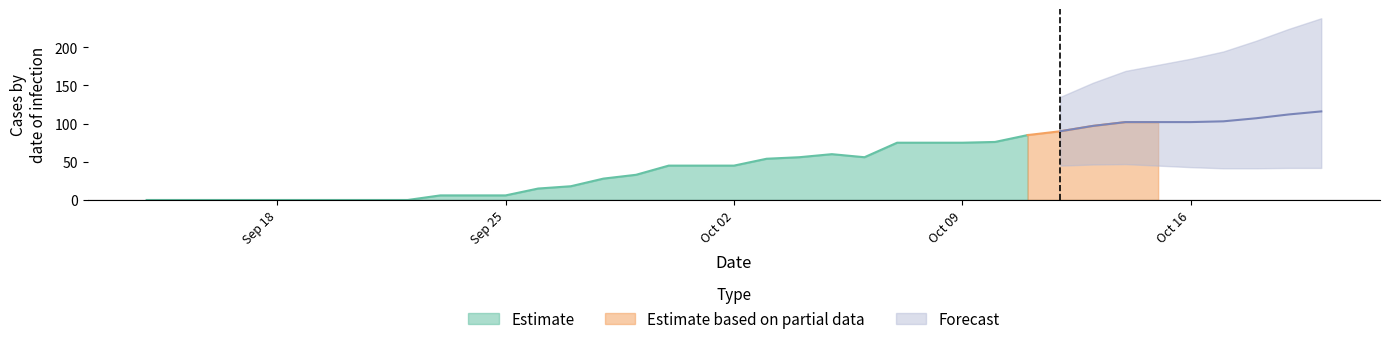

What is the maximum value for Estimate?

85